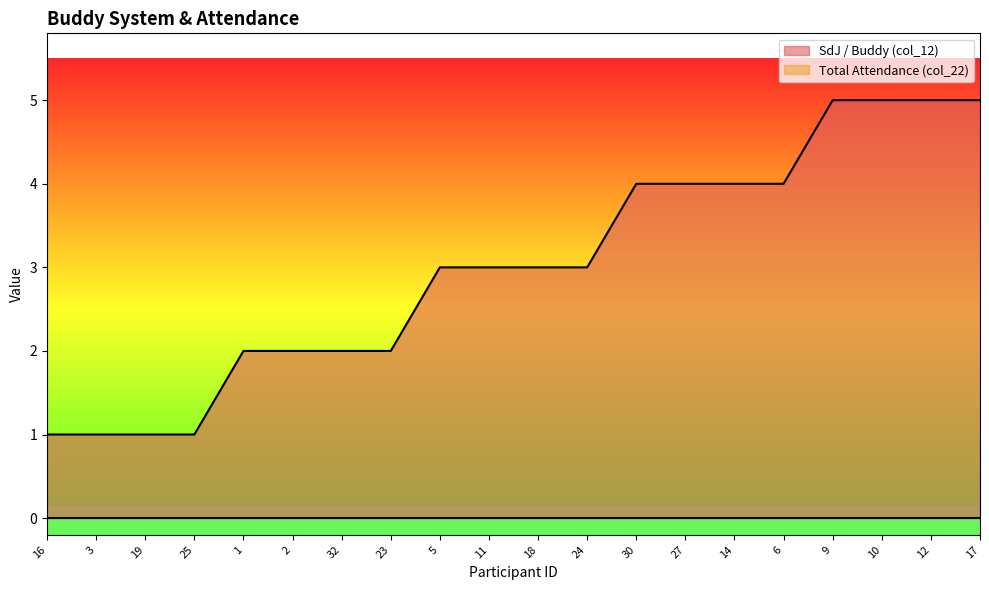

List the labels in order of value, smallest first.

16, 3, 19, 25, 1, 2, 32, 23, 5, 11, 18, 24, 30, 27, 14, 6, 9, 10, 12, 17